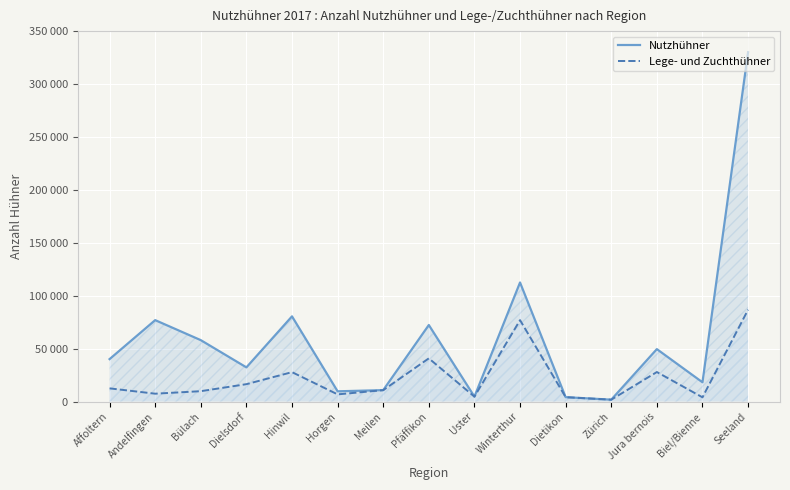

List the labels in order of Nutzhühner value, smallest first.

Zürich, Dietikon, Uster, Horgen, Meilen, Biel/Bienne, Dielsdorf, Affoltern, Jura bernois, Bülach, Pfäffikon, Andelfingen, Hinwil, Winterthur, Seeland